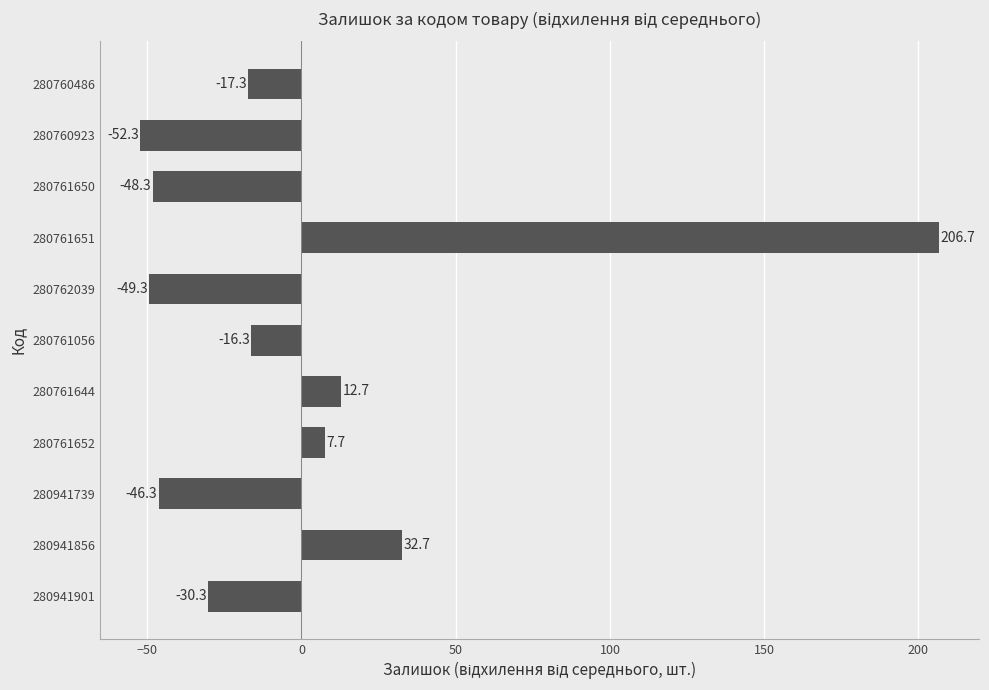

Is it true that the value at 280760923 is -52.3?

True